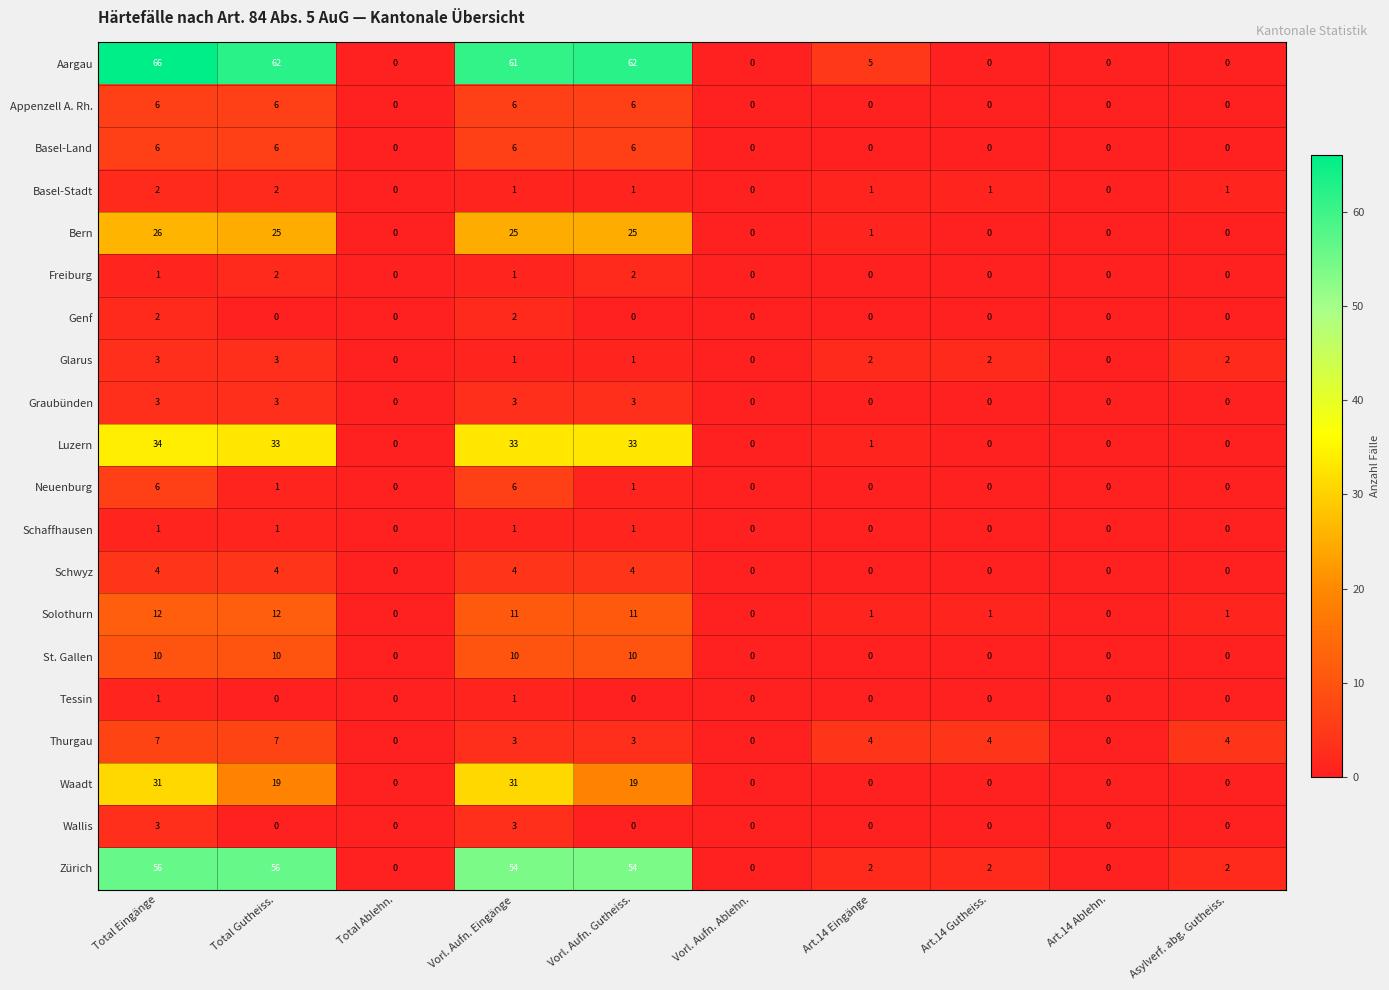

What is the approximate value of Graubünden at Total Gutheiss.?

3